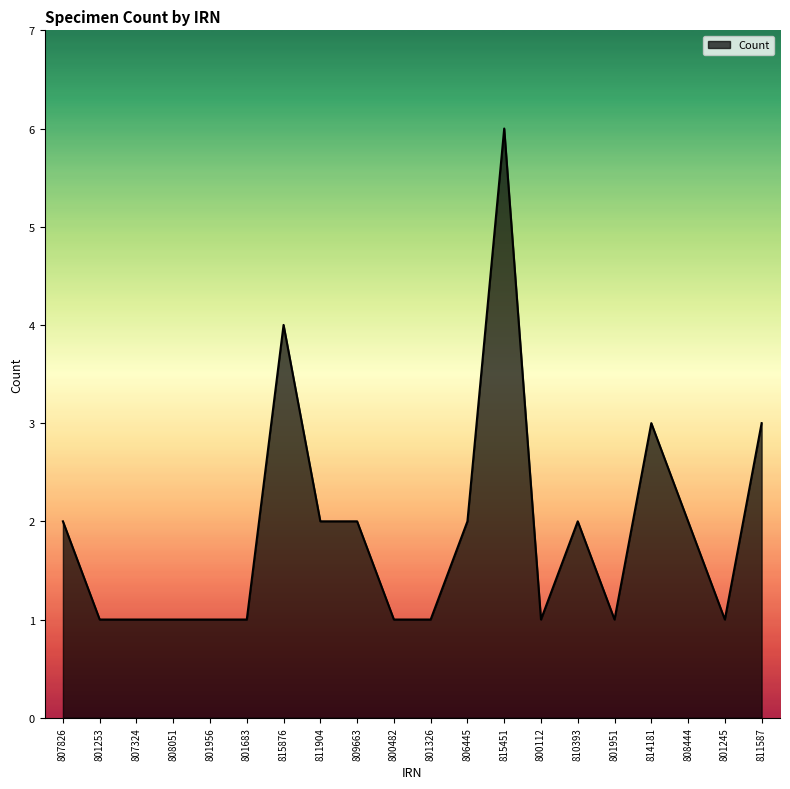

Between 811904 and 801951, which is larger?

811904